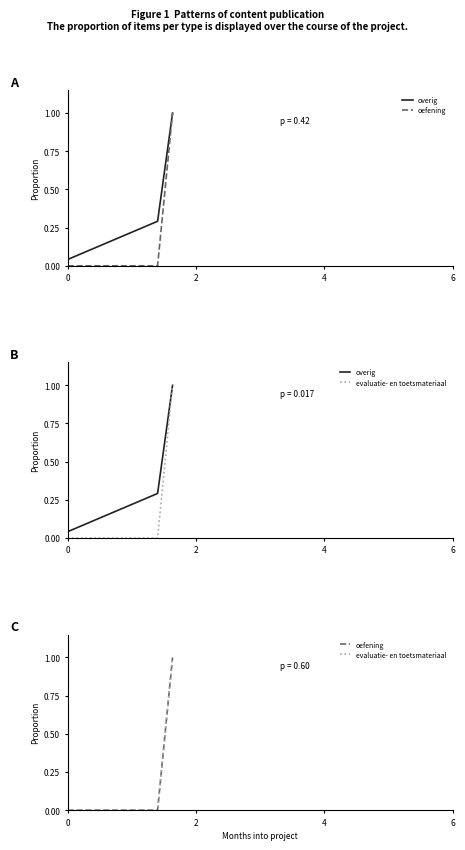

At how many categories does at least one series exceed 0?

8